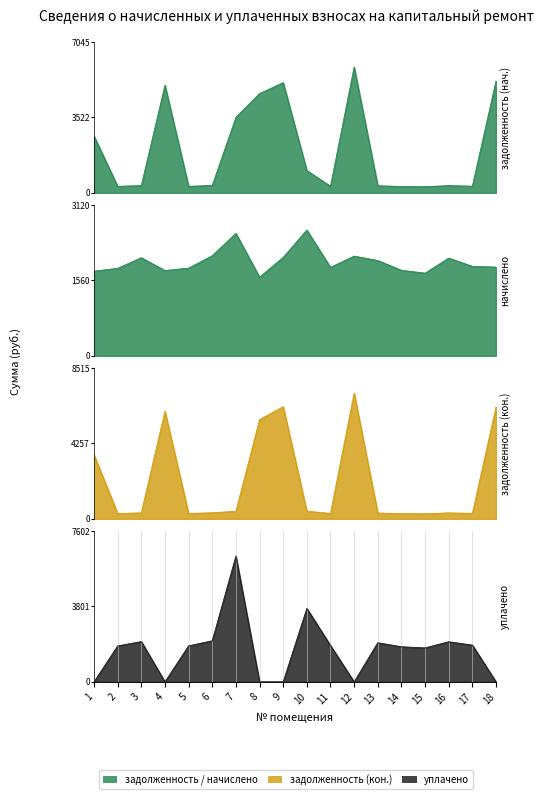

Which series changed the most between 8 and 14?

задолженность (кон.)